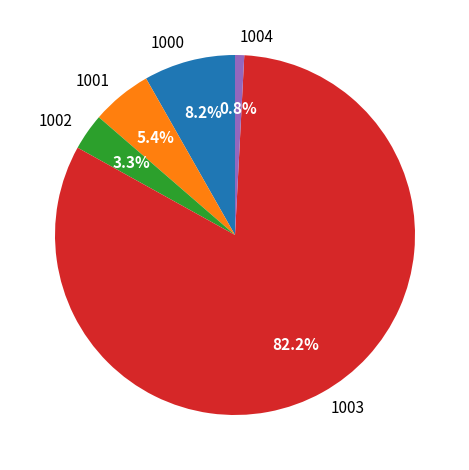

What is the largest slice in the pie chart?

1003